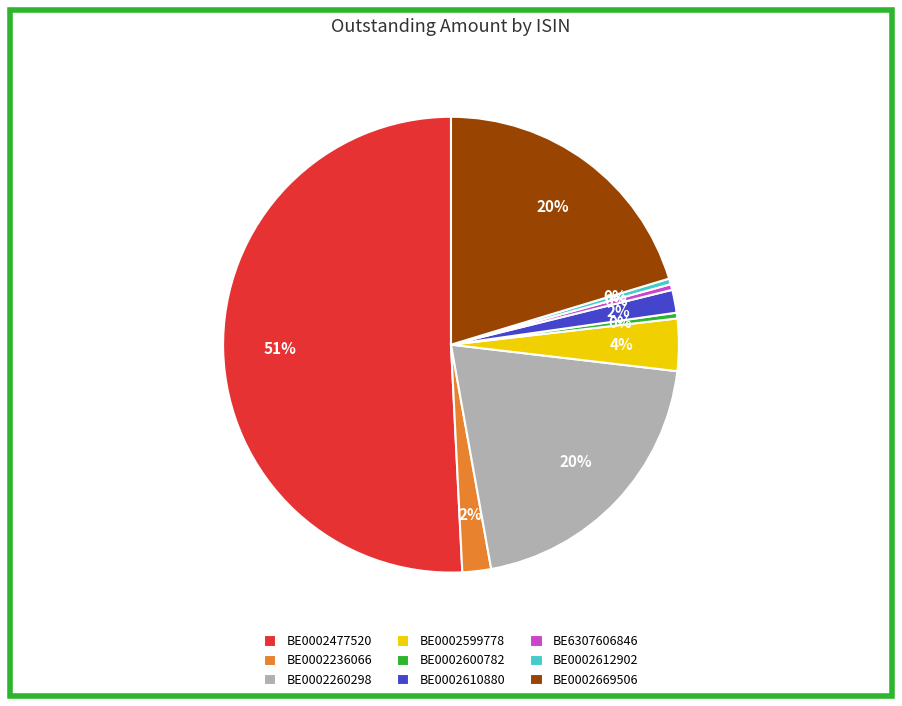

Is it true that BE0002260298 is 8% of the pie?

False